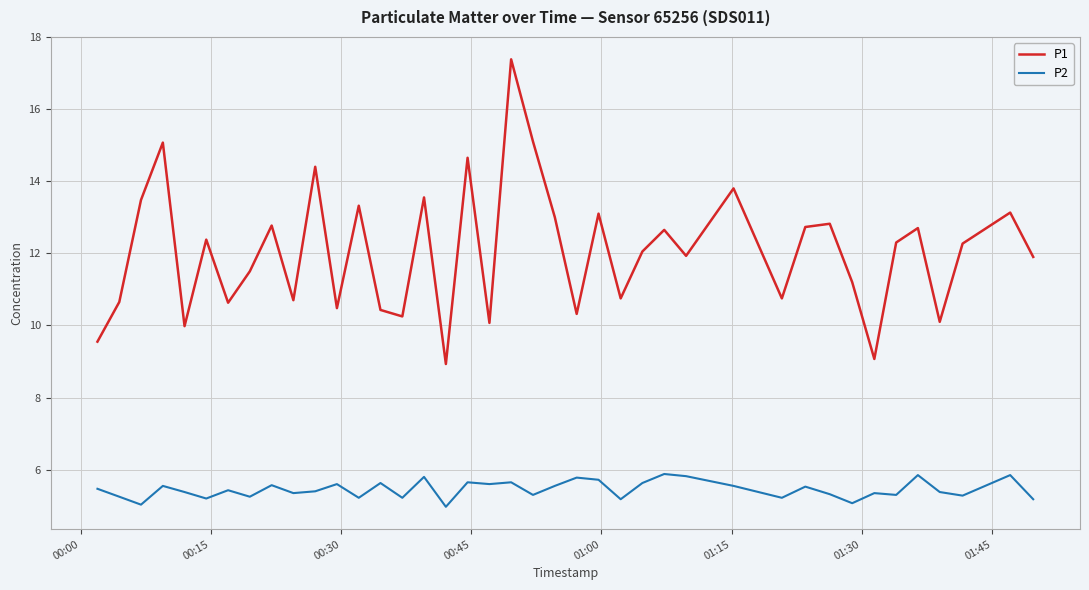

List the series in order of their peak value, lowest first.

P2, P1